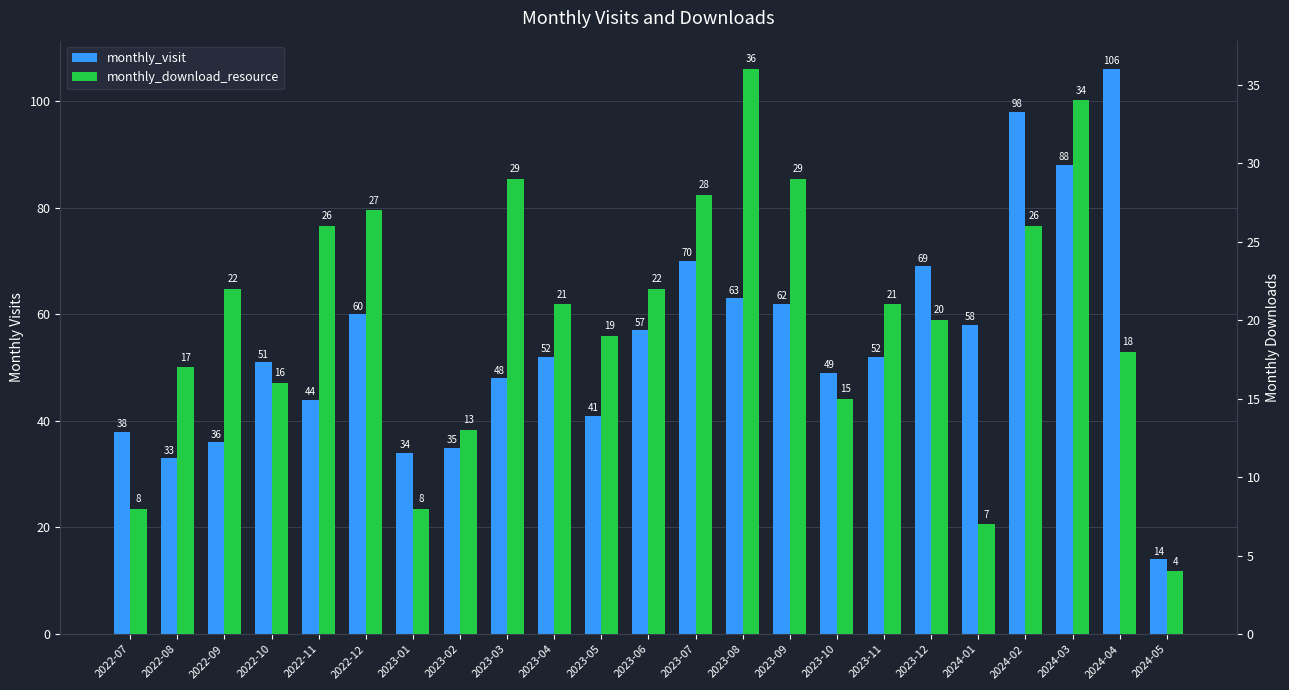

Which category has the highest value across all series?

2024-04